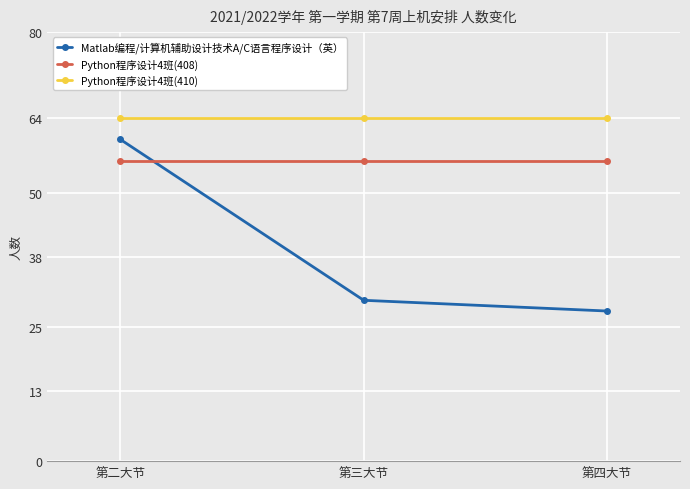

What is the sum of the Python程序设计4班(410) values at 第二大节 and 第四大节?

128